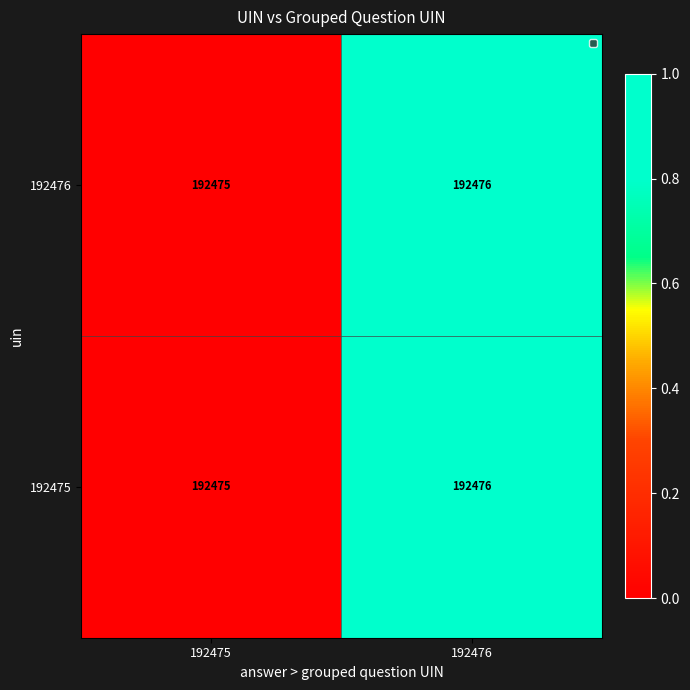

Reading left to right, list all the values displayed in this chart.

192476: 192475	192476
192475: 192475	192476